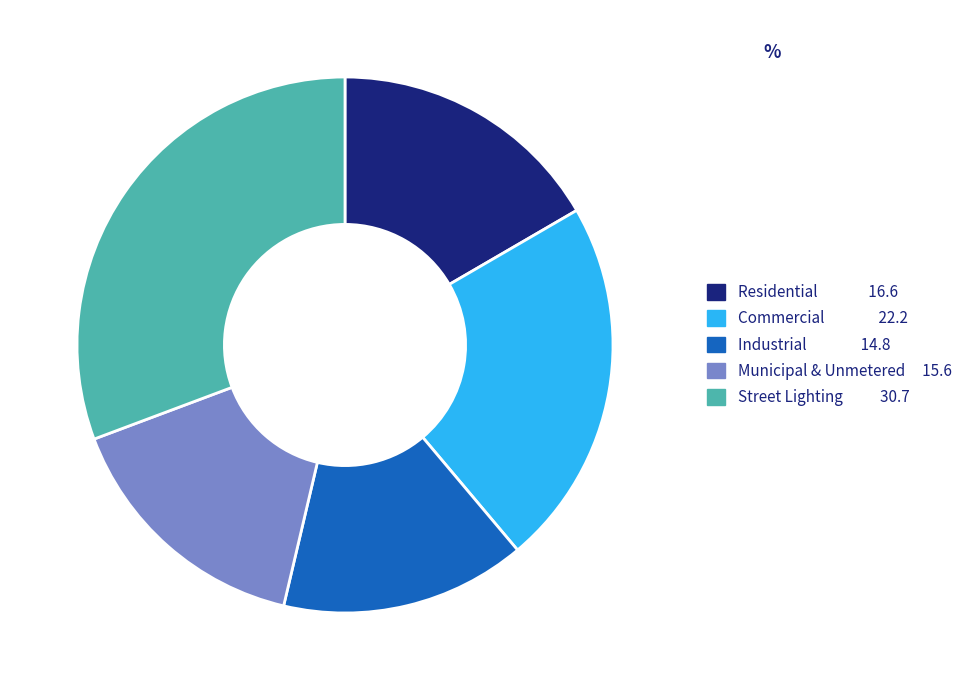

Is there a majority slice in this chart?

No